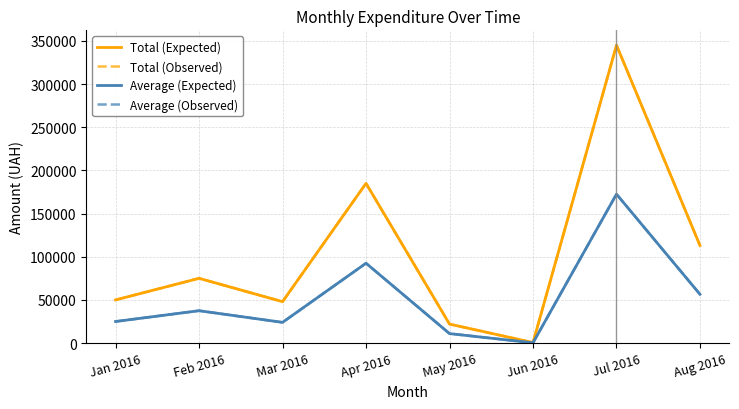

What is the difference between the maximum and minimum values in the Average (Observed) series?

172200